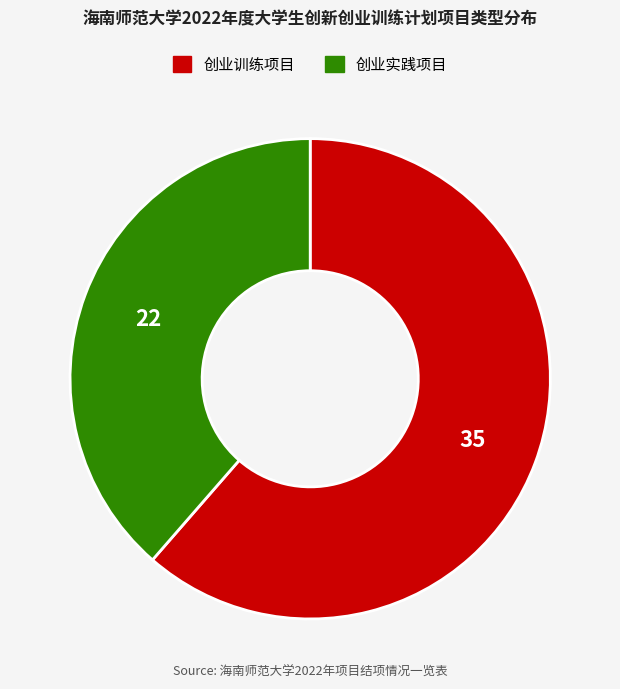

Do 创业实践项目 and 创业训练项目 together represent more than half of the pie?

Yes